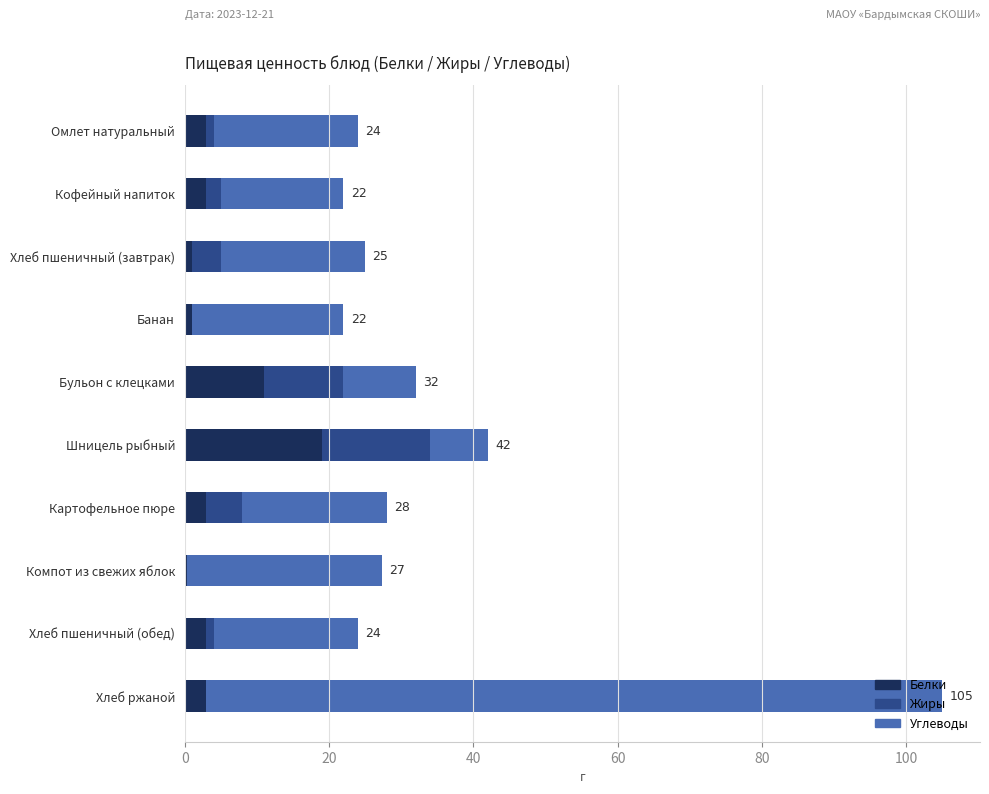

At which category is the sum across all series the highest?

Хлеб ржаной